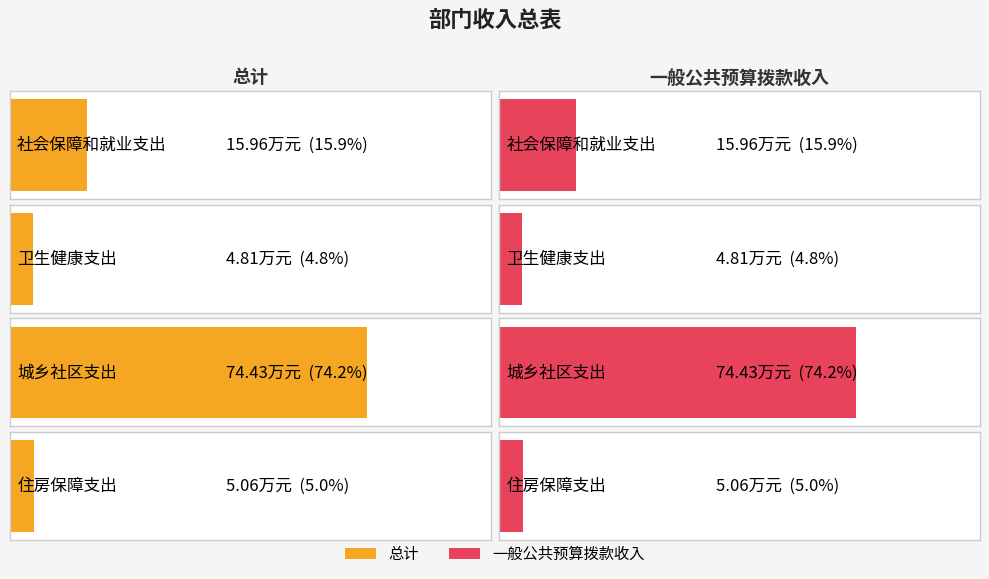

What is the approximate value of 总计 at 住房保障支出?

5.1